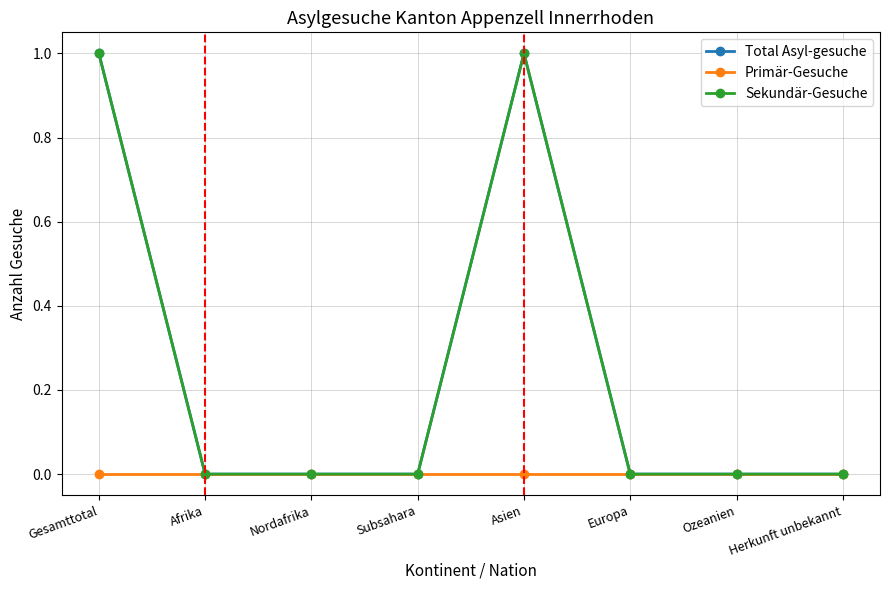

Is this an area chart (filled region under the line)?

No